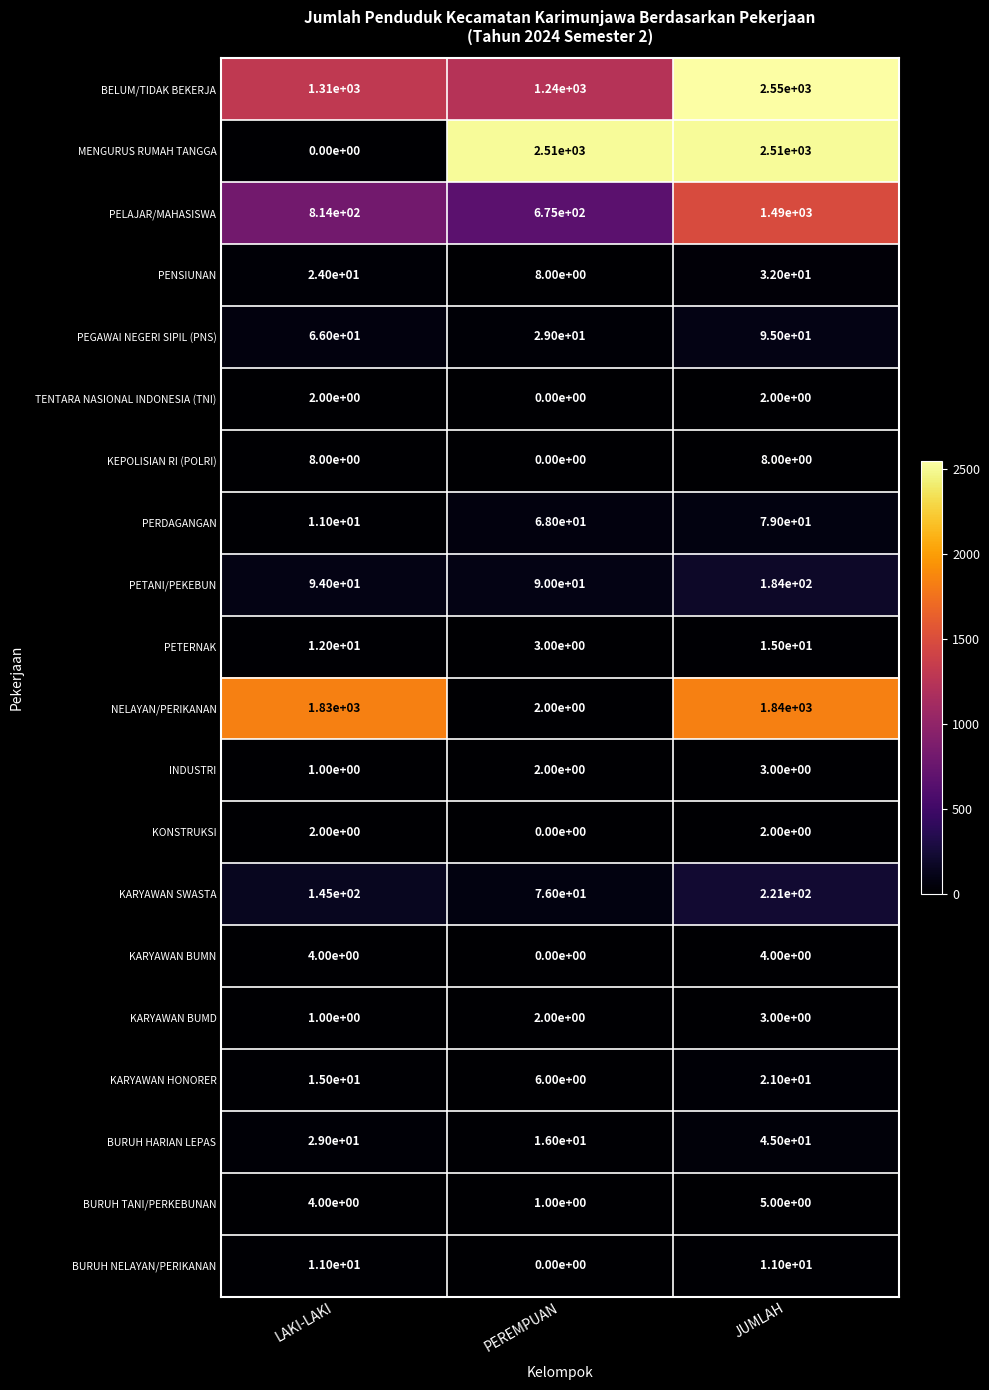

Rank the categories by KARYAWAN HONORER value from highest to lowest.

JUMLAH, LAKI-LAKI, PEREMPUAN